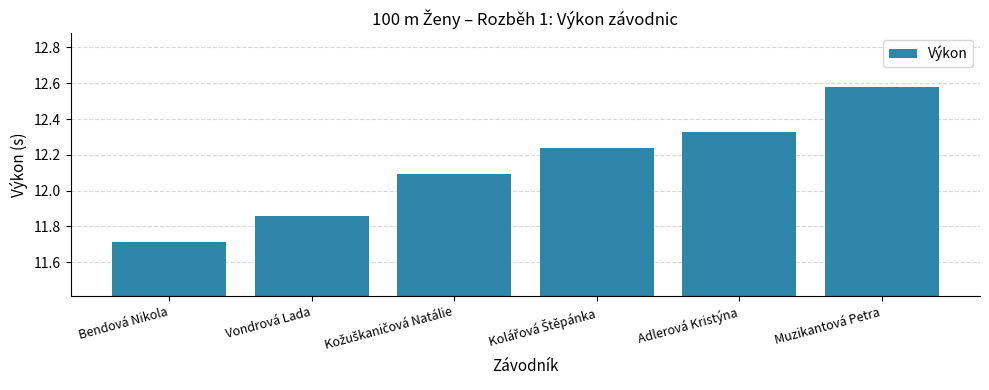

Count the number of values greater than 12.

4